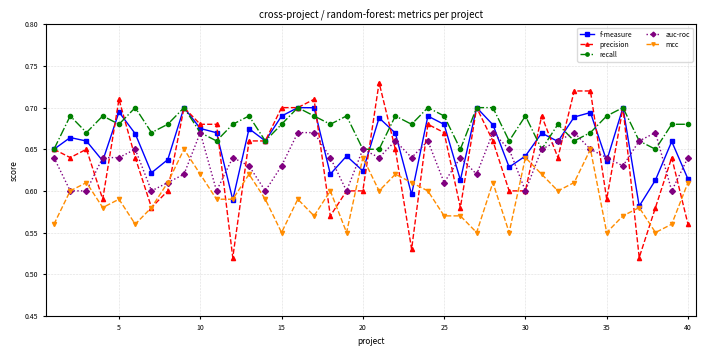

True or false: mcc and recall cross at least once.

False